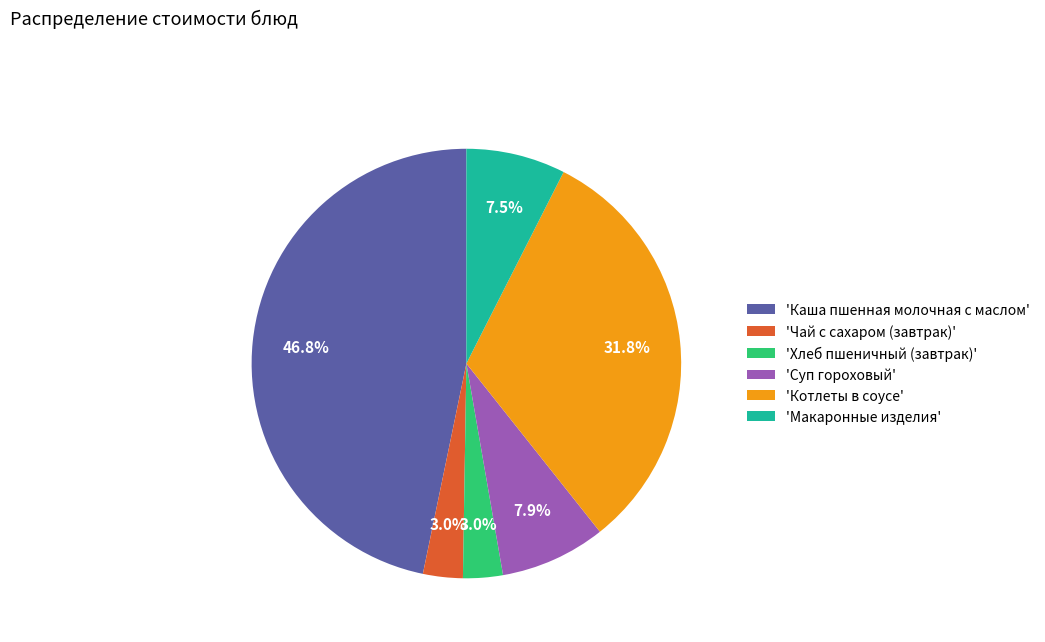

What portion of the pie excludes 'Хлеб пшеничный (завтрак)'?

97.0%